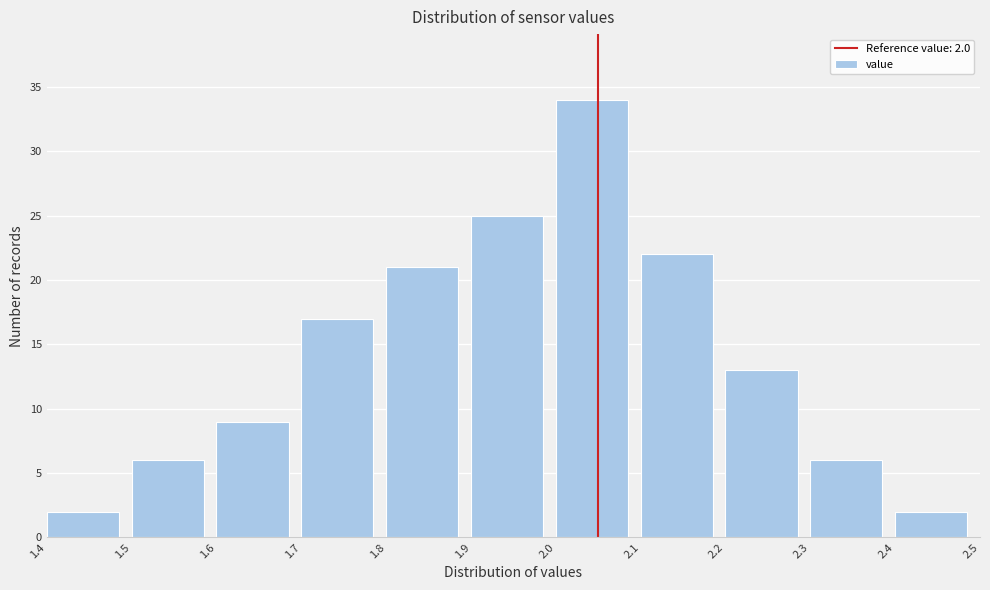

Reading left to right, extract all data points from this chart.

2	6	9	17	21	25	34	22	13	6	2